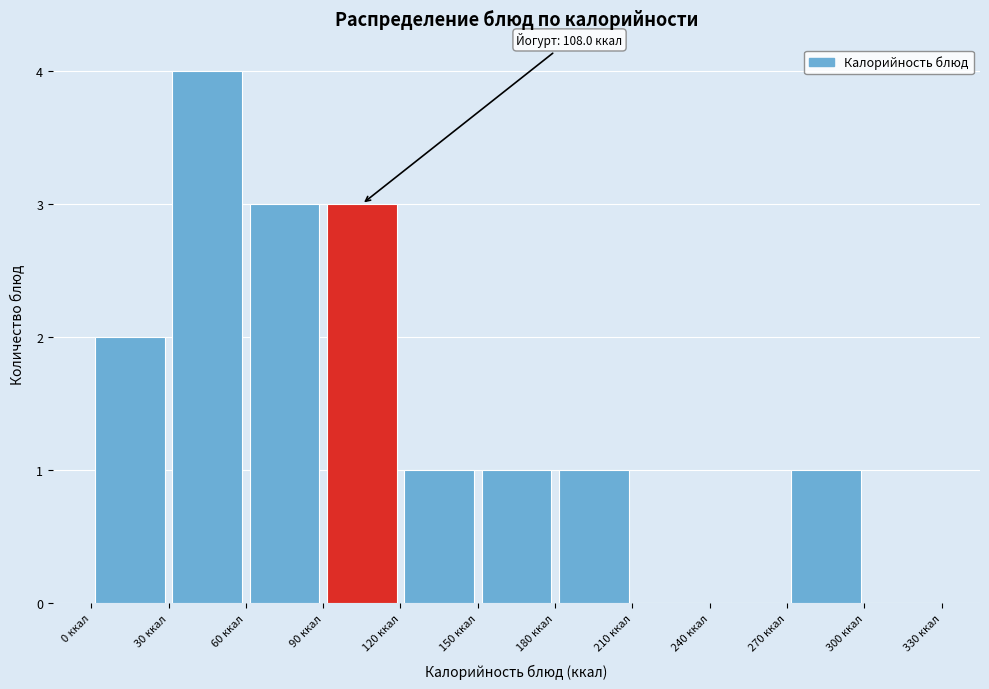

Which range on the x-axis has the tallest bar?

30 to 60